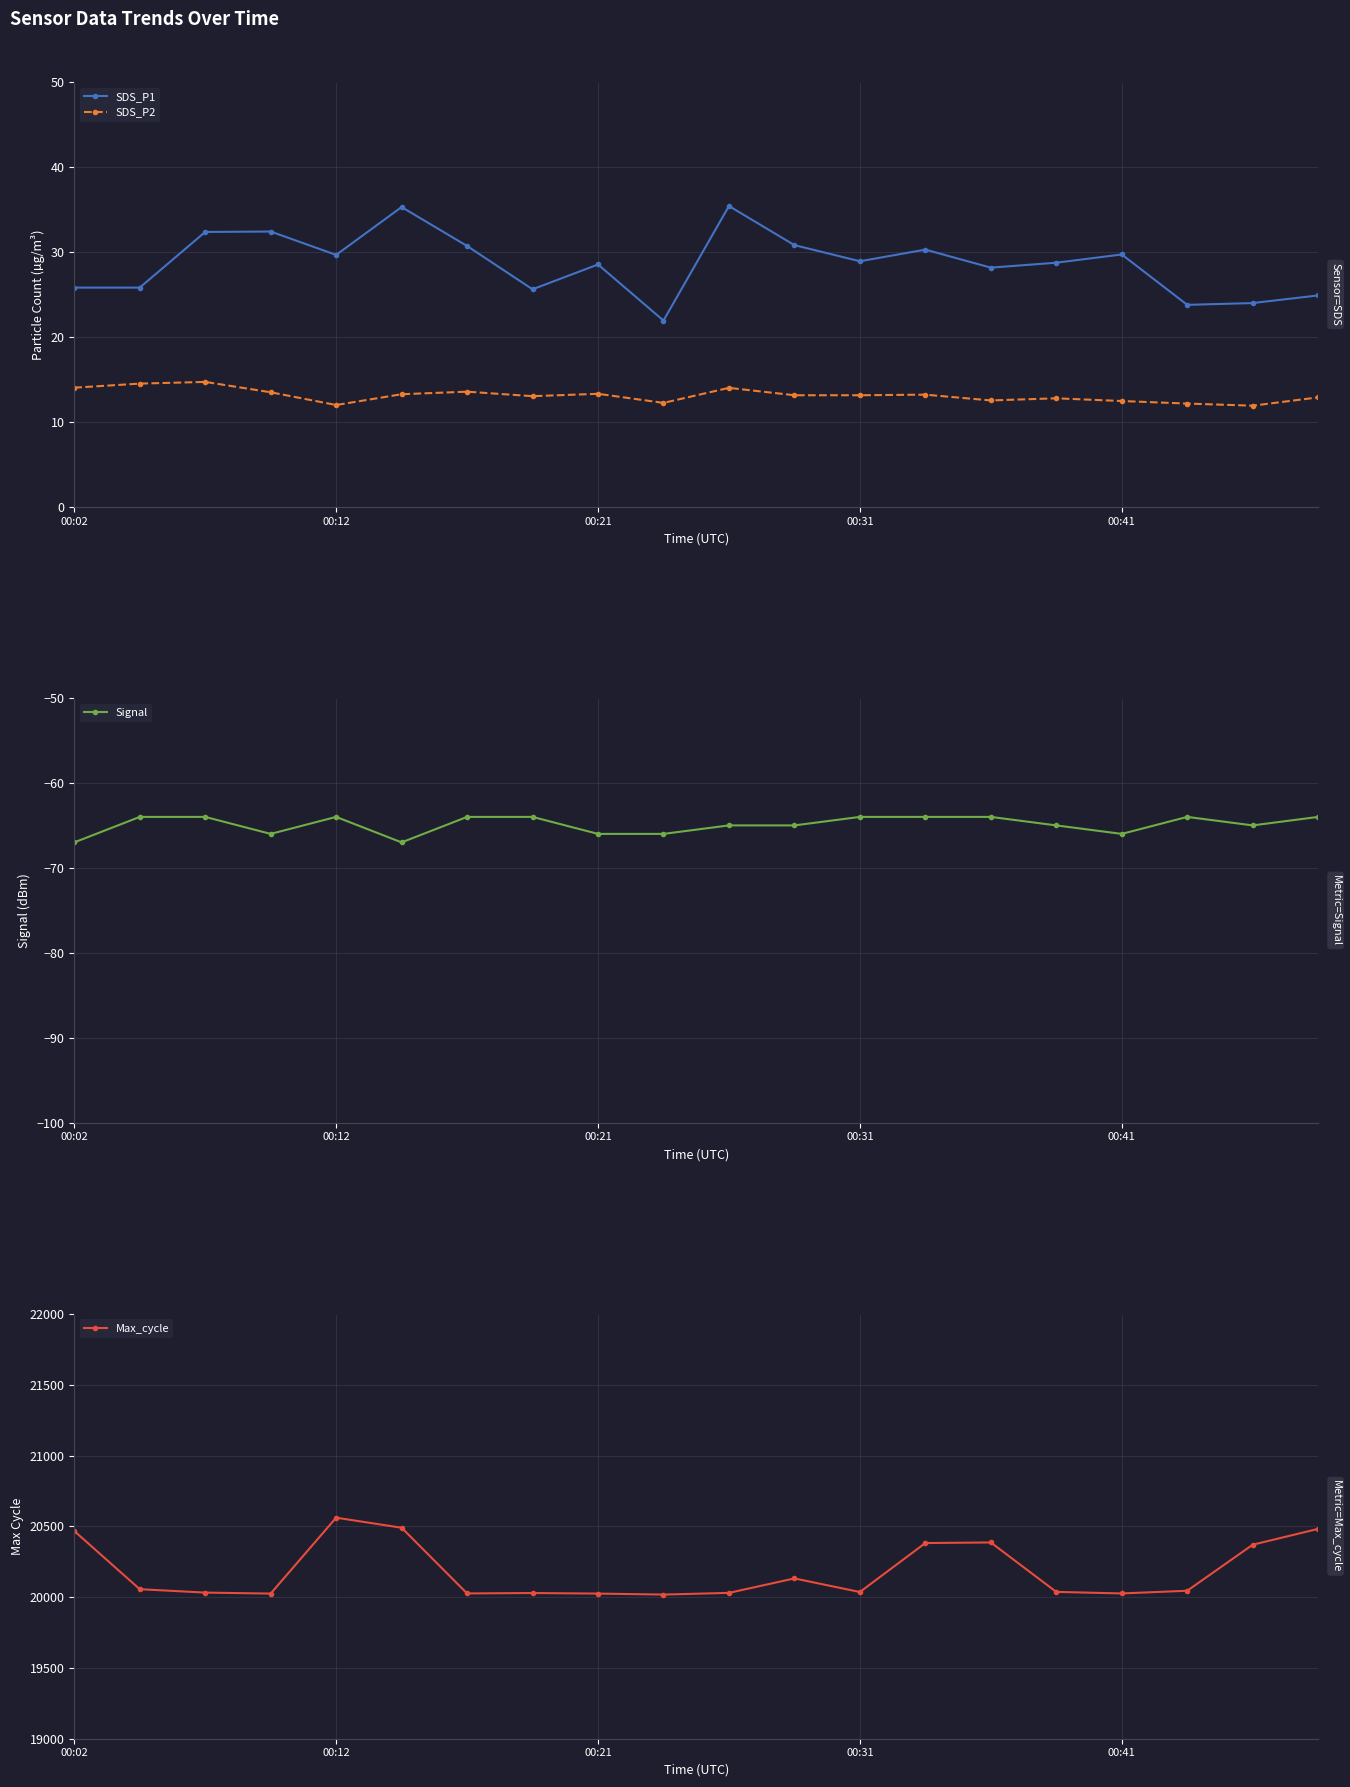

What is the difference between the maximum and minimum values in the Max_cycle series?

543